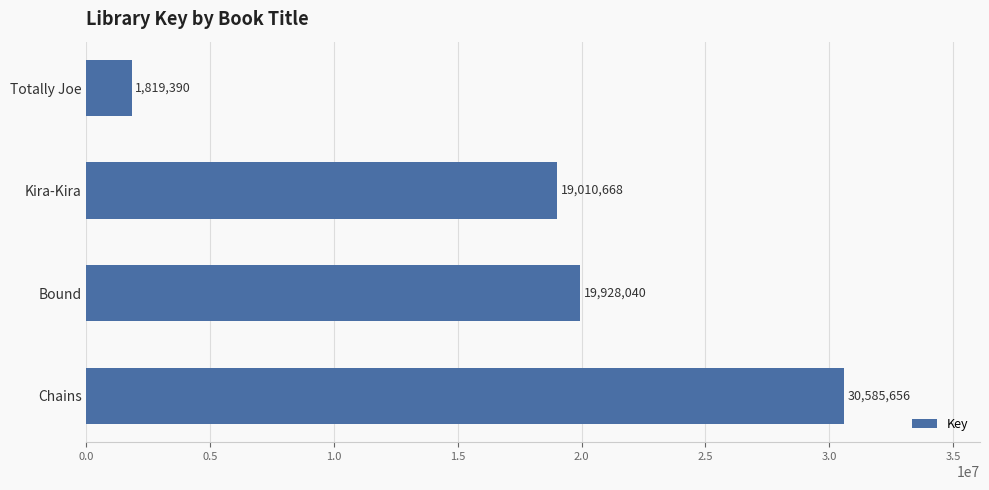

What value does the data have at Chains?

30585656